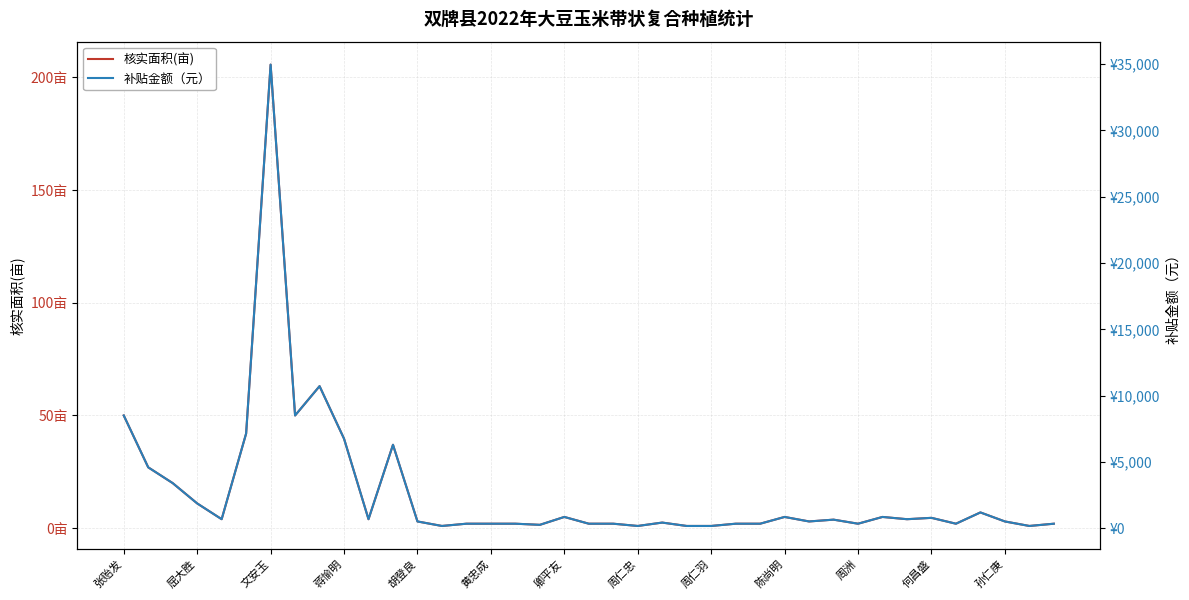

True or false: 核实面积(亩) and 补贴金额（元） cross at least once.

False